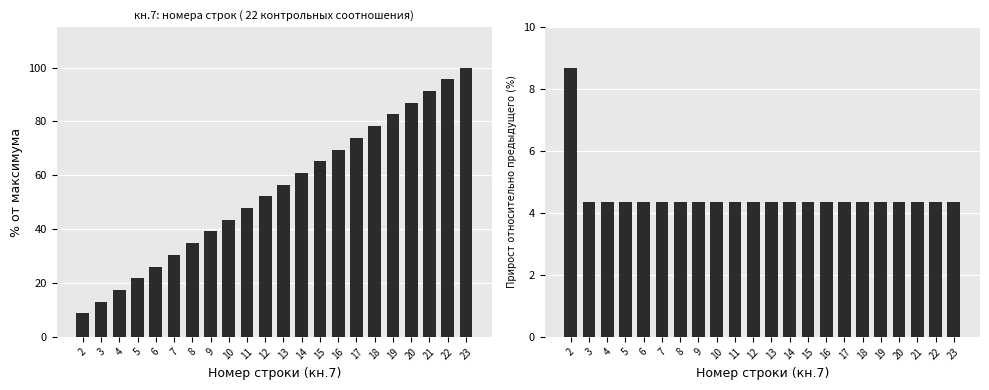

Does the chart contain stacked bars?

No